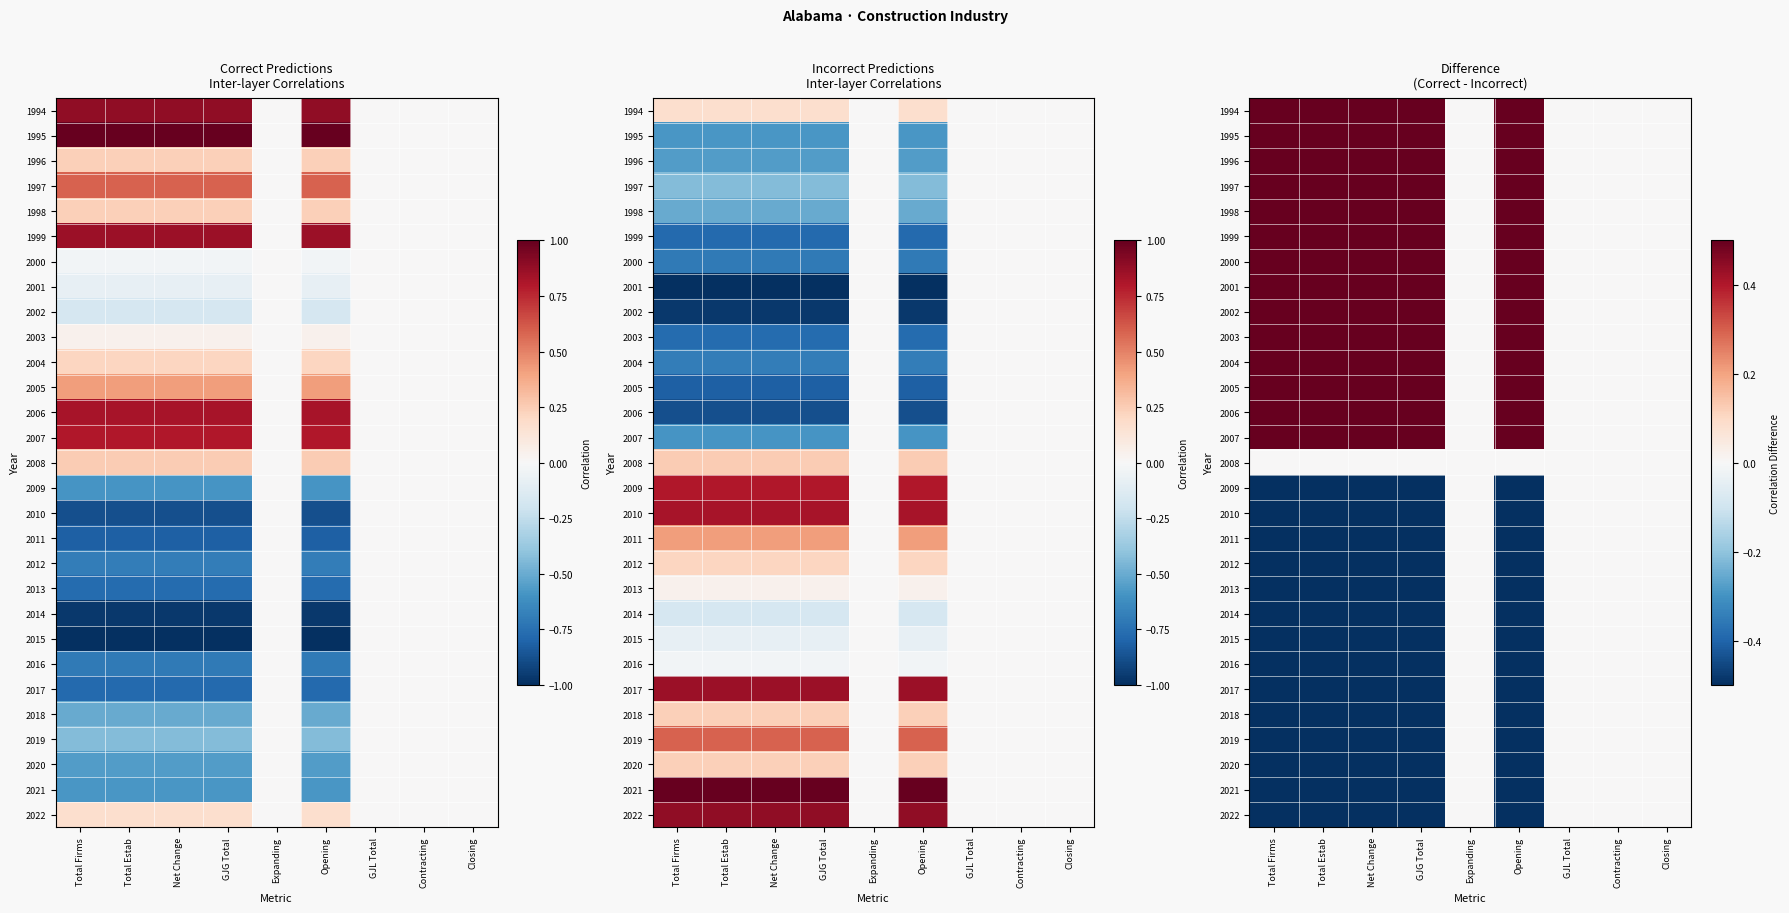

Is it true that 2000 equals -0.3 at Contracting?

False